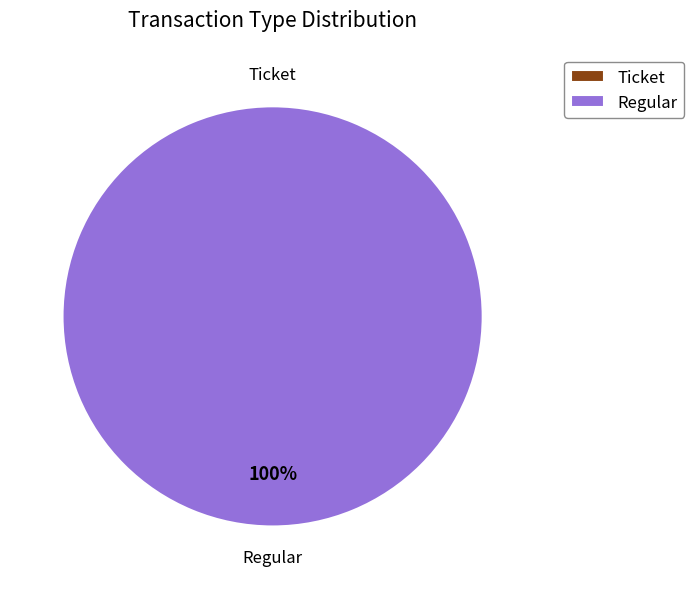

To the nearest percent, what is the average slice percentage?

50%